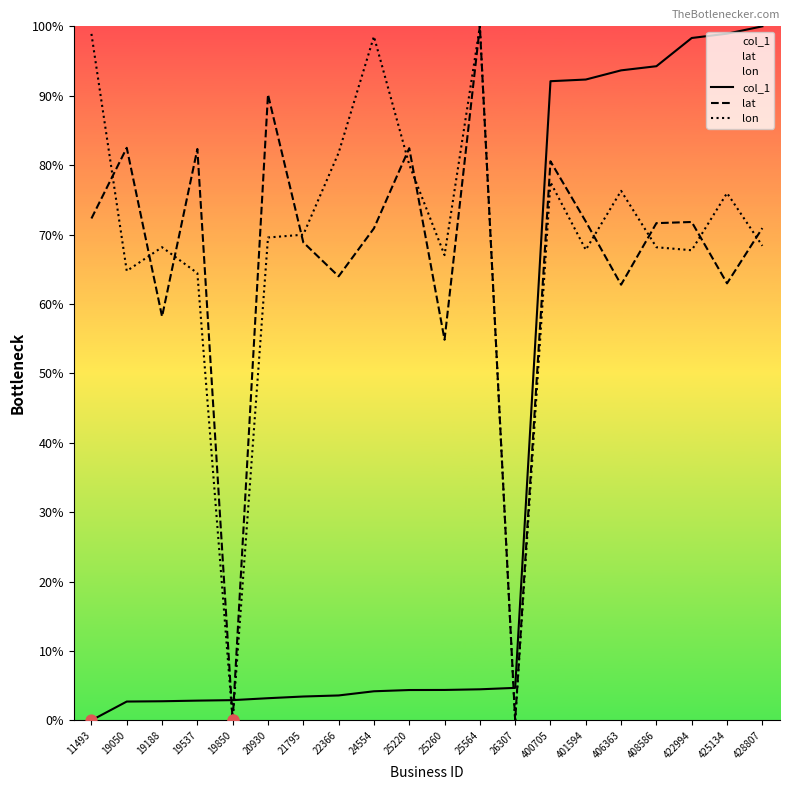

Which series contains the highest Y value?

col_1